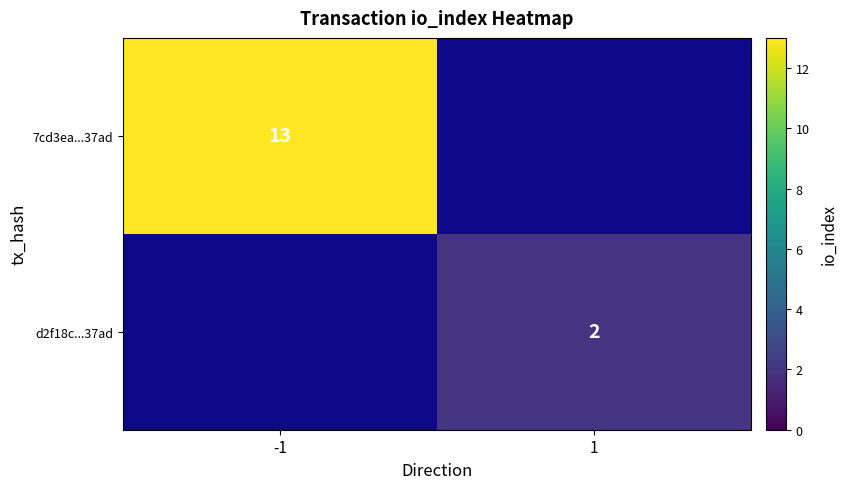

Is the value of 7cd3ea...37ad at -1 greater than the value of d2f18c...37ad at 1?

Yes